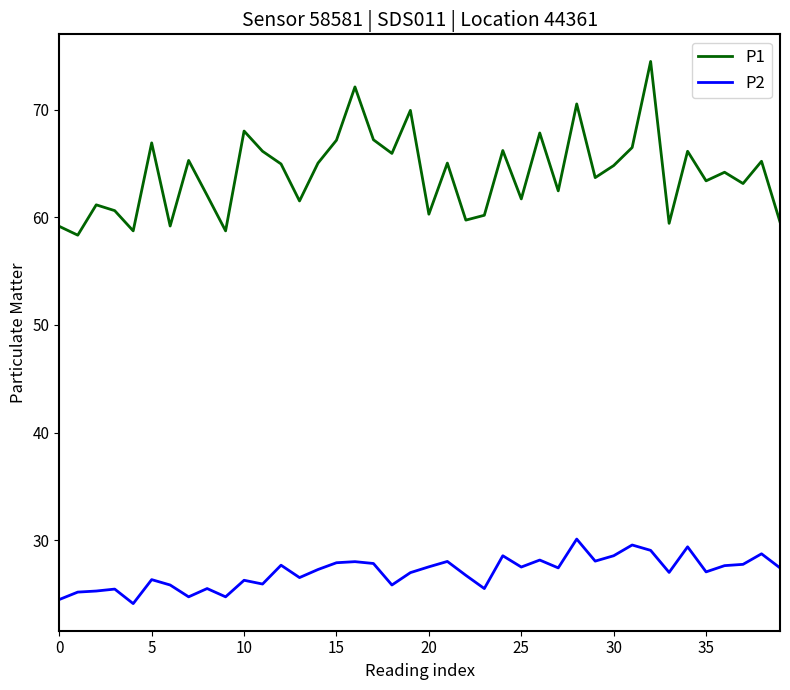

True or false: P1 has more than 0 interior local peaks.

True